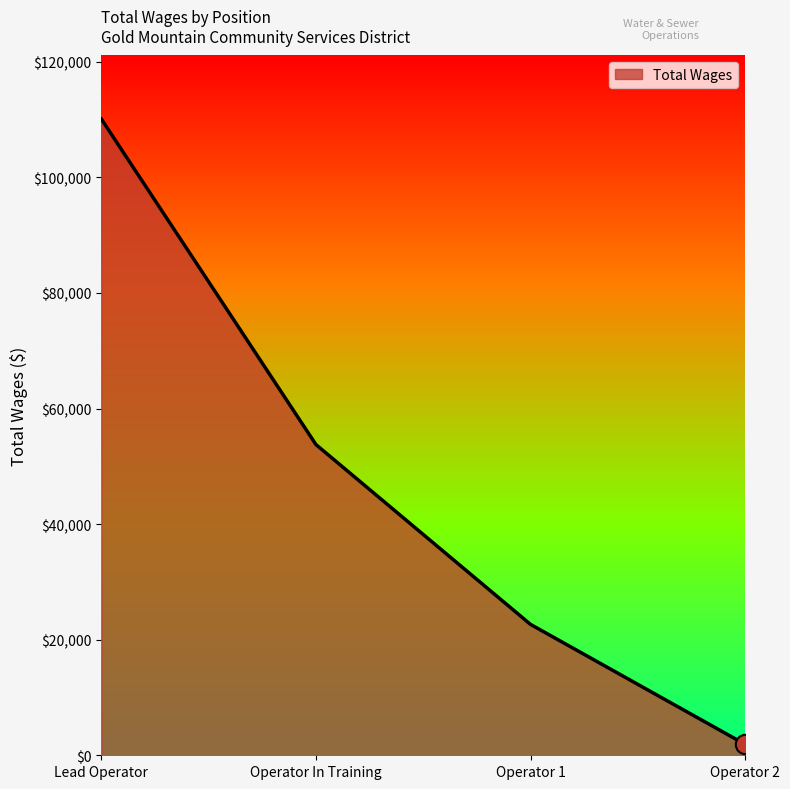

Reading left to right, what are all the values shown in this chart?

110081	53762	22651	1904